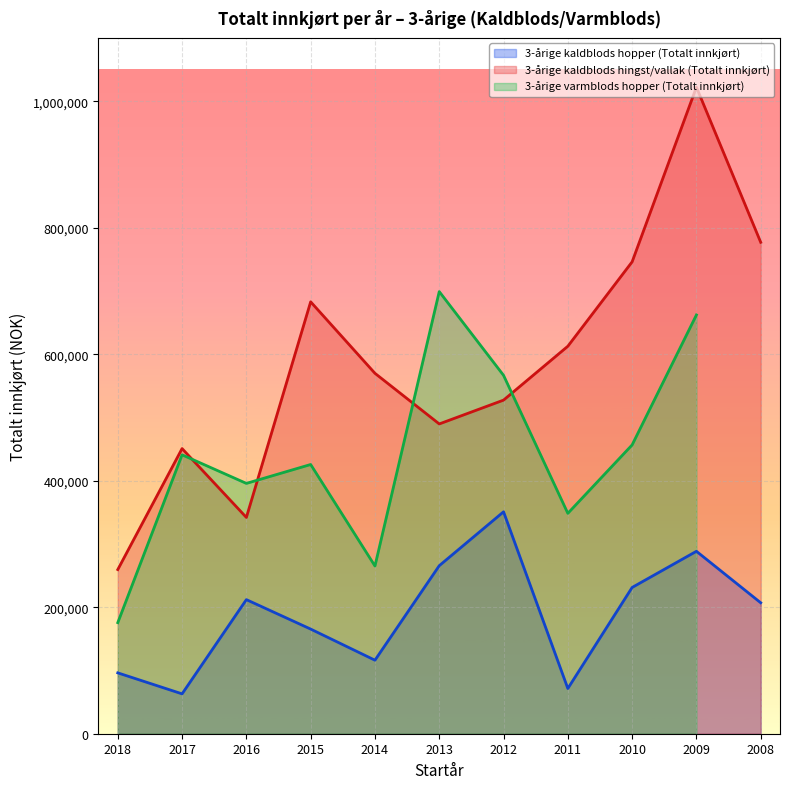

True or false: 3-årige kaldblods hingst/vallak (Totalt innkjørt) and 3-årige kaldblods hopper (Totalt innkjørt) cross at least once.

False